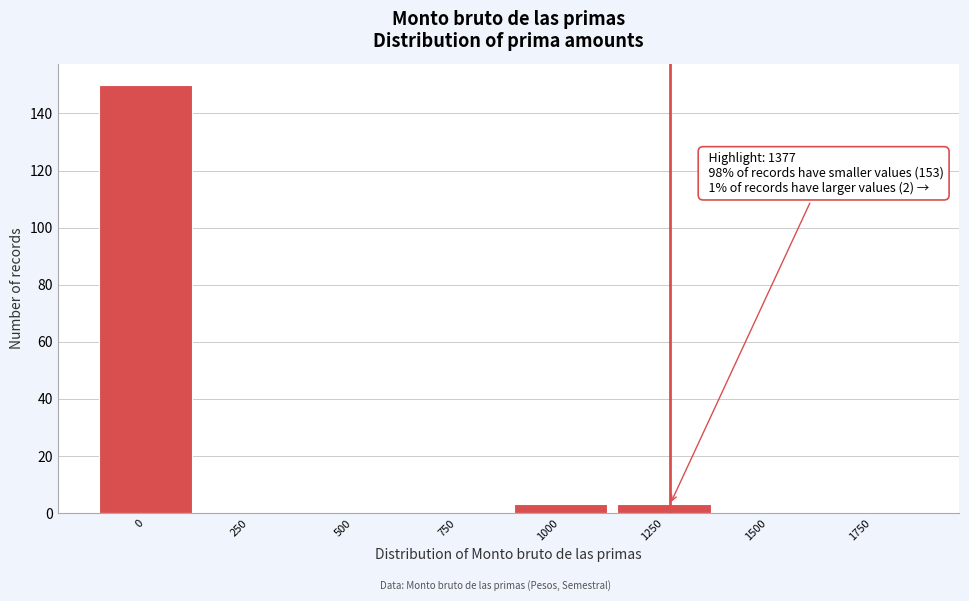

Reading left to right, list all the values displayed in this chart.

0=150	250=0	500=0	750=0	1000=3	1250=3	1500=0	1750=0